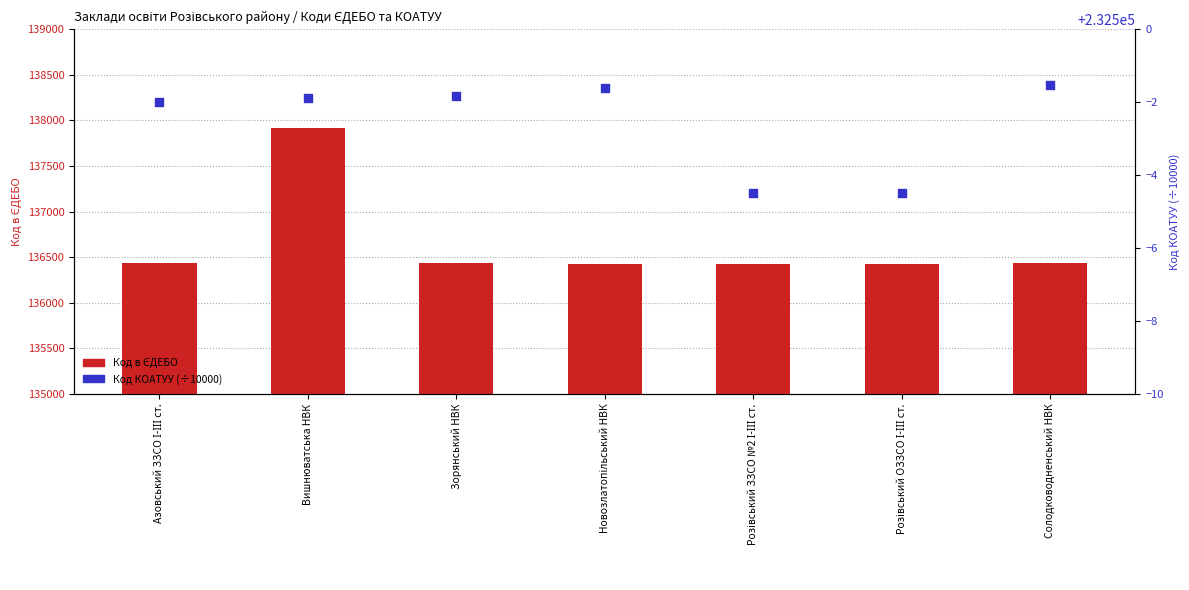

Which series has the widest spread of Y values?

Код в ЄДЕБО